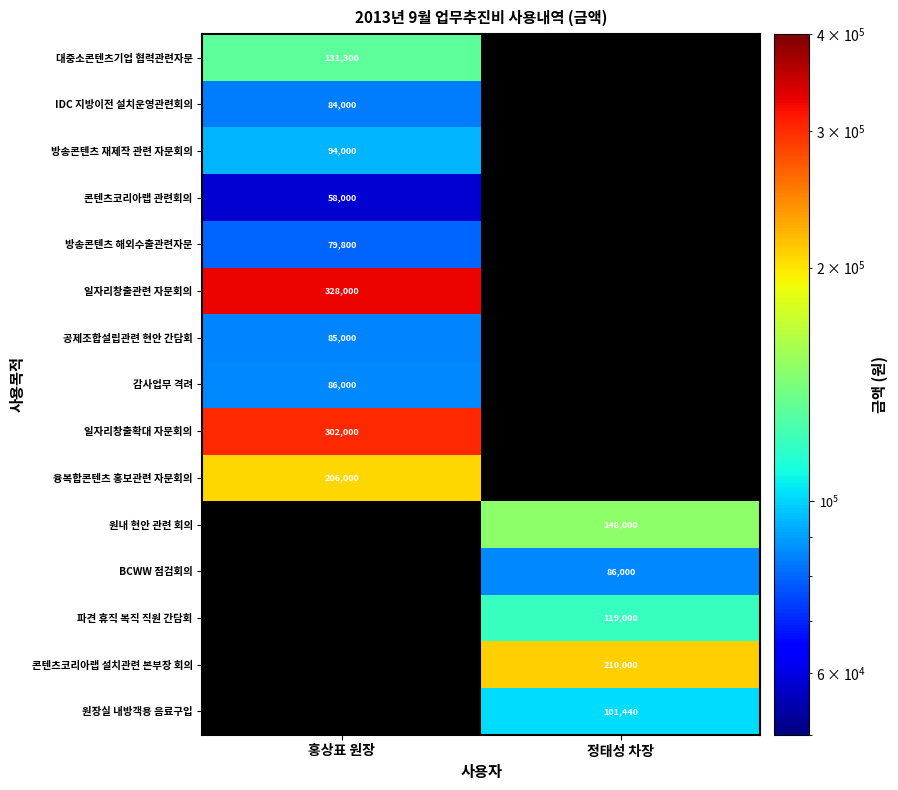

The value of 대중소콘텐츠기업 협력관련자문 at 홍상표 원장 is 131300. True or false?

True